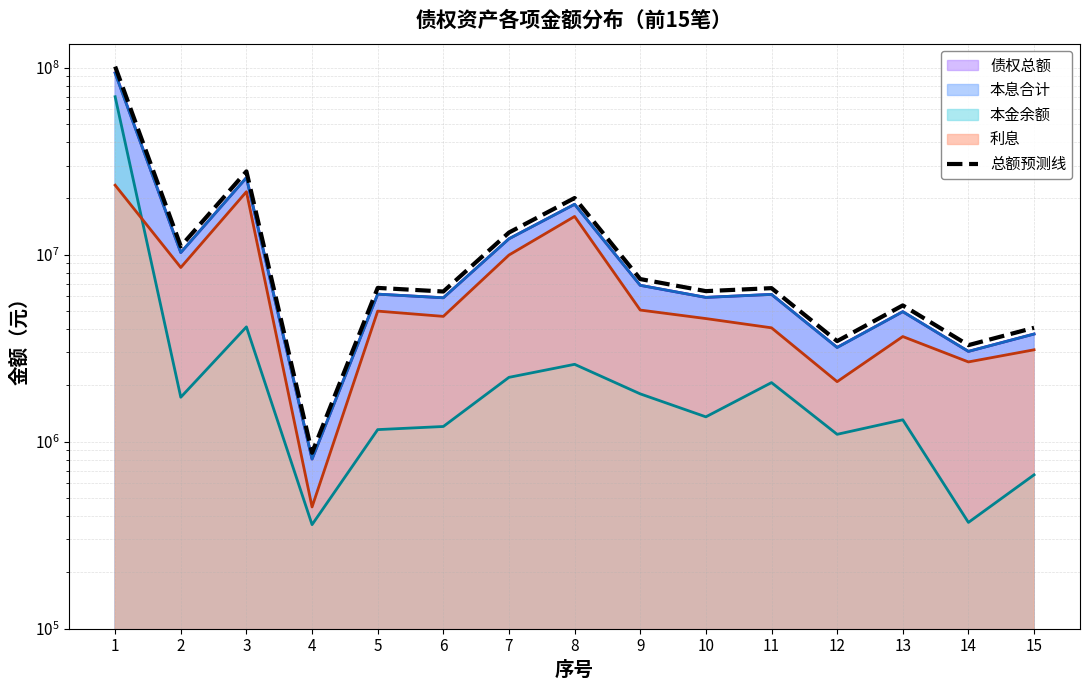

At which category does the data reach its first local peak?

3